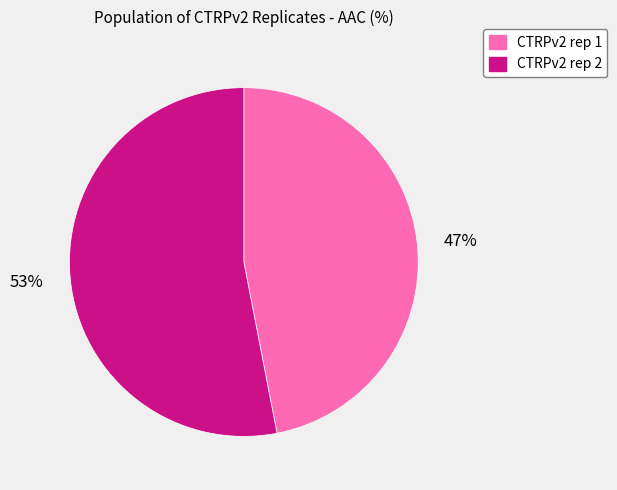

What is the ratio of the value at CTRPv2 rep 2 to the value at CTRPv2 rep 1?

1.1